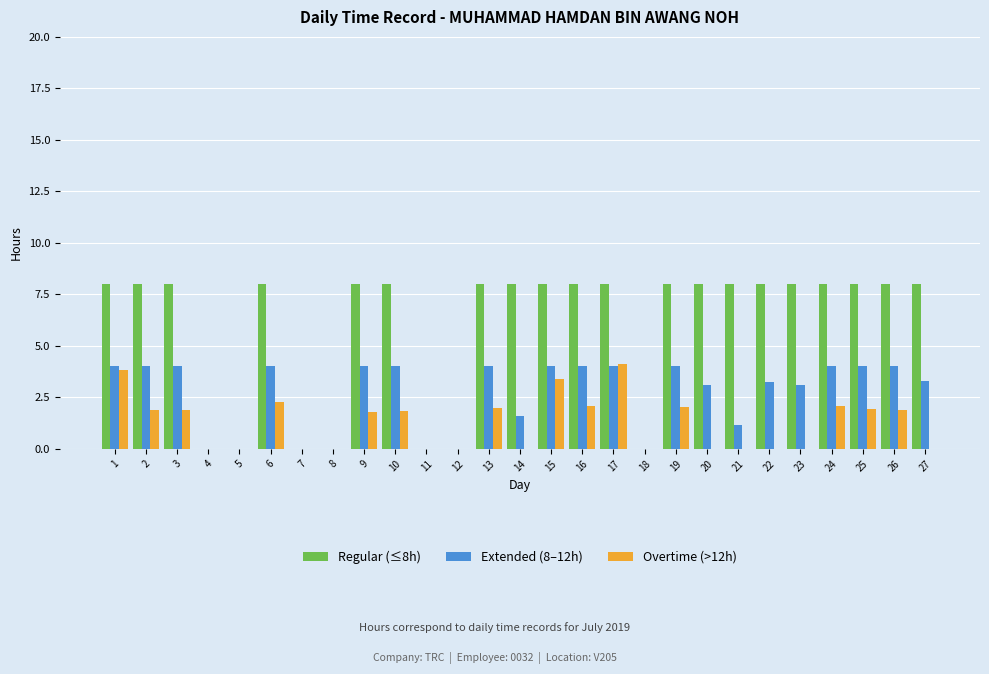

What is the sum of the Extended (8–12h) values at 15 and 5?

4.0